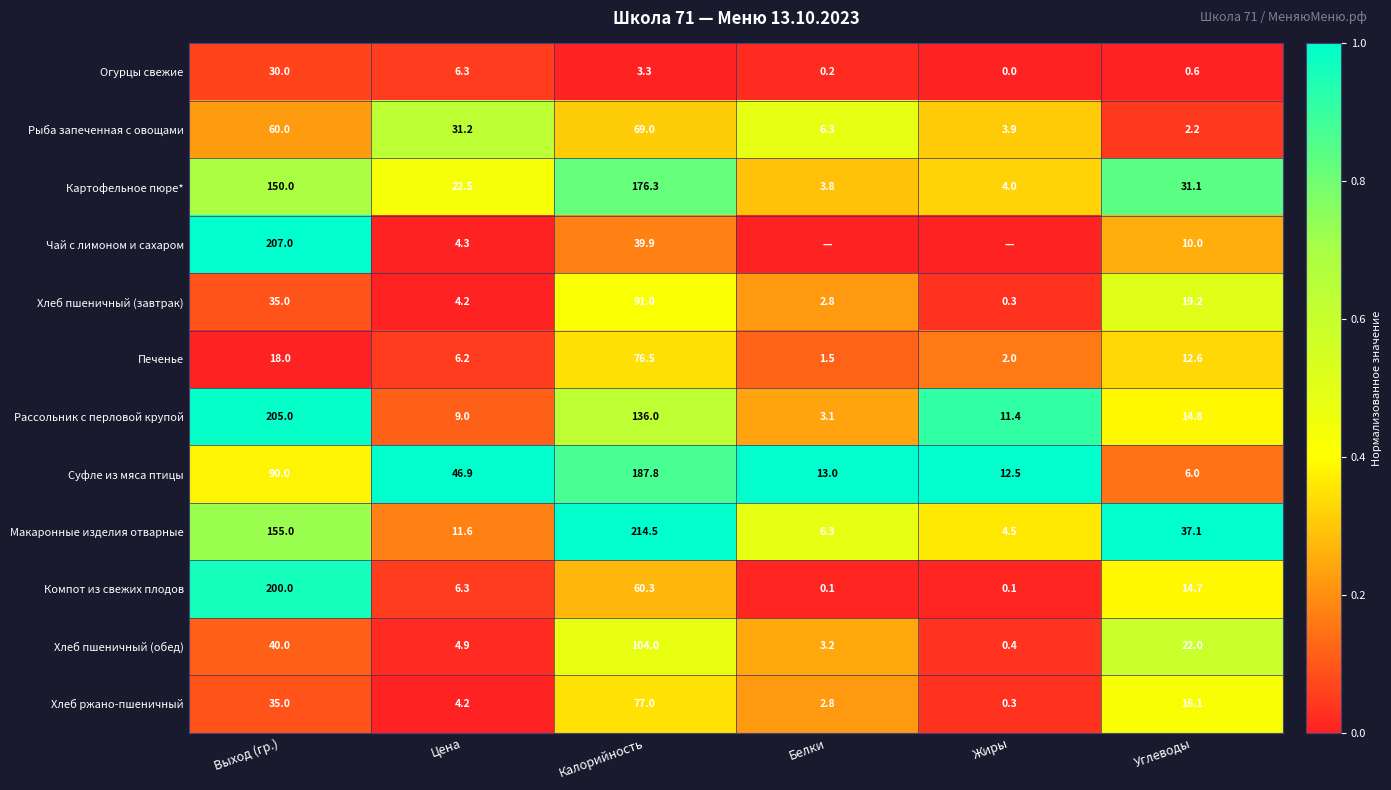

Count the number of categories in the chart.

6